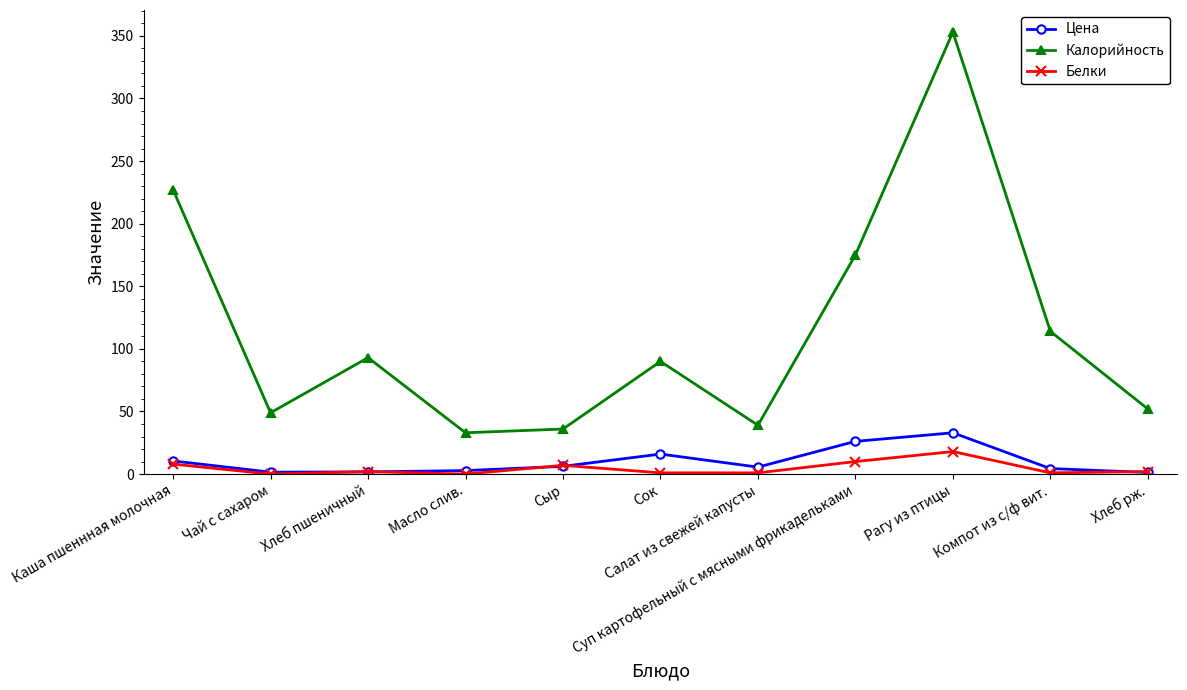

What is the average value of the Белки series?

4.5